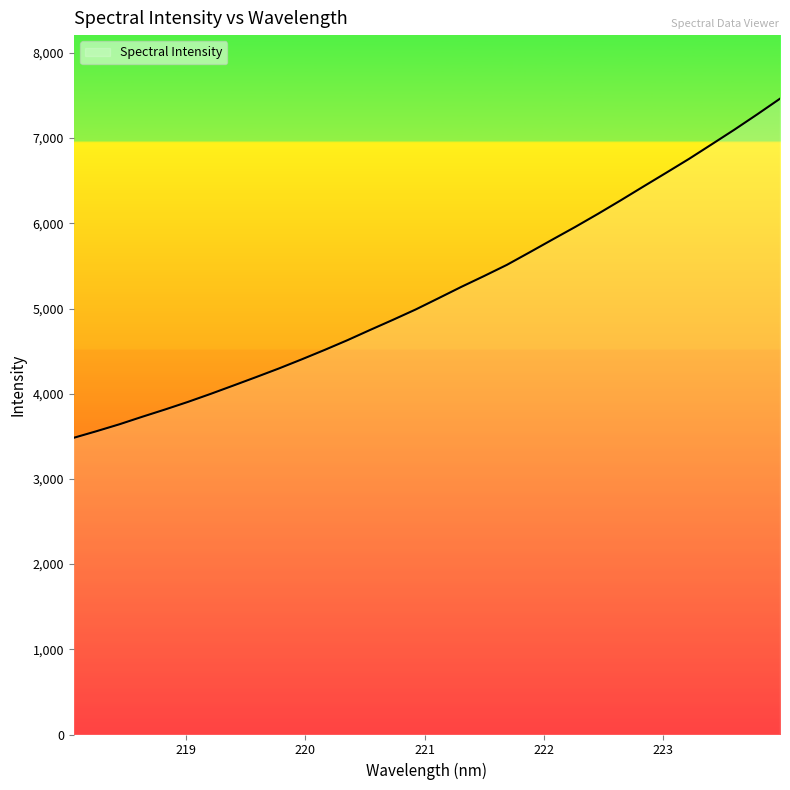

What is the maximum value shown in the chart?

7462.7